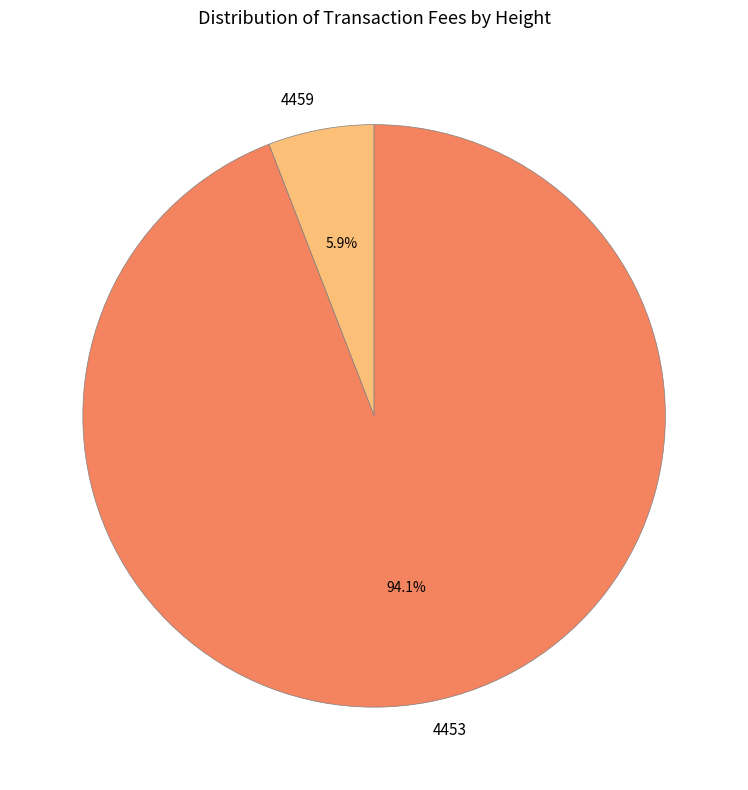

Is it true that 4459 is 12% of the pie?

False